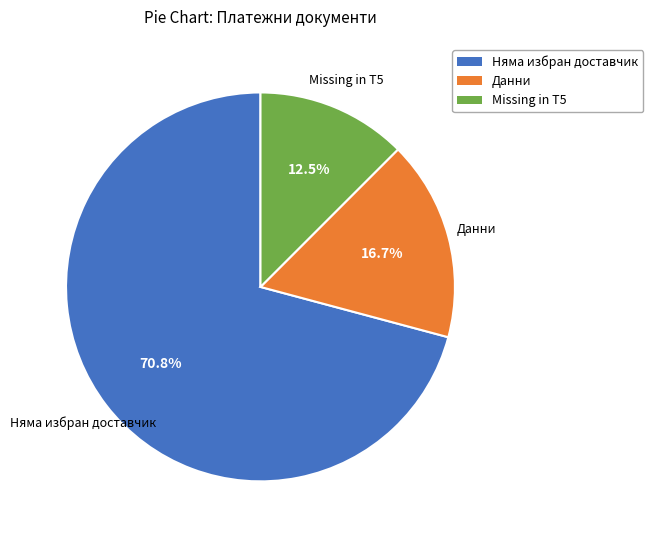

What percentage is the Данни slice, to the nearest percent?

17%